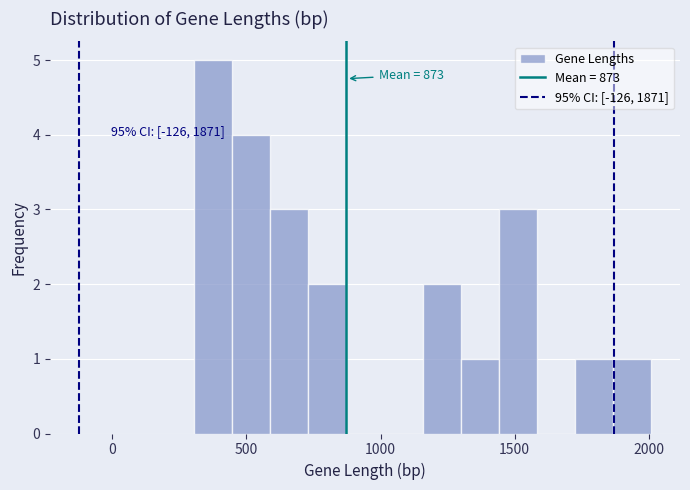

Read against the x-axis, roughly where is the centre of the tallest bar?

350